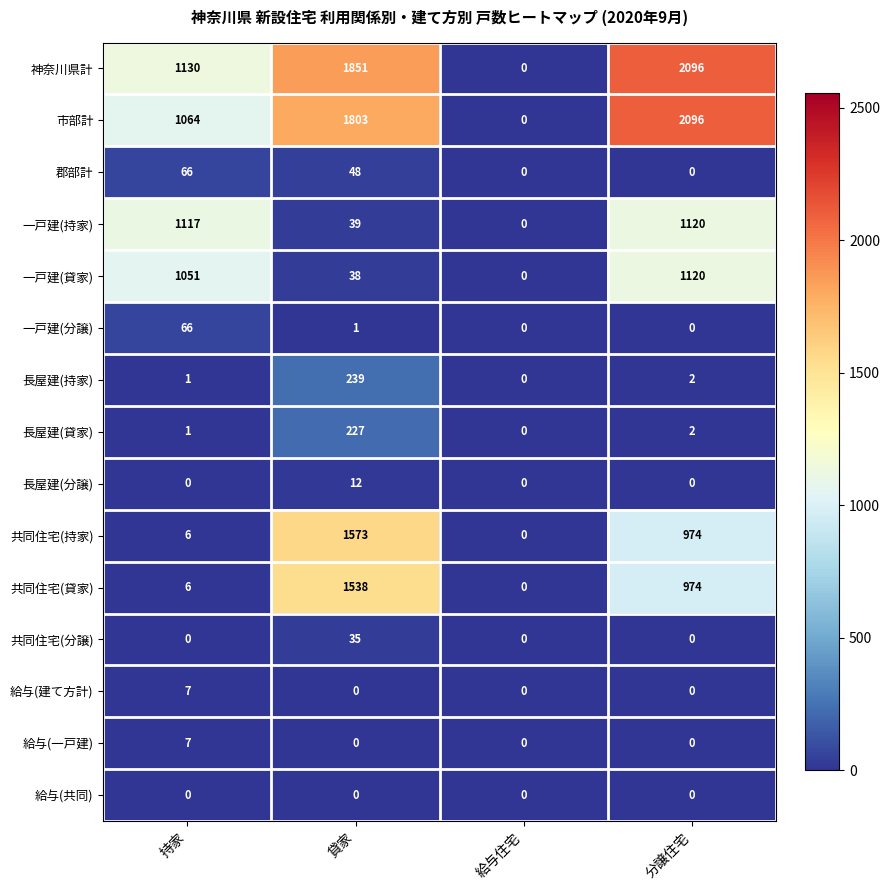

At which category is the sum across all series the highest?

分譲住宅